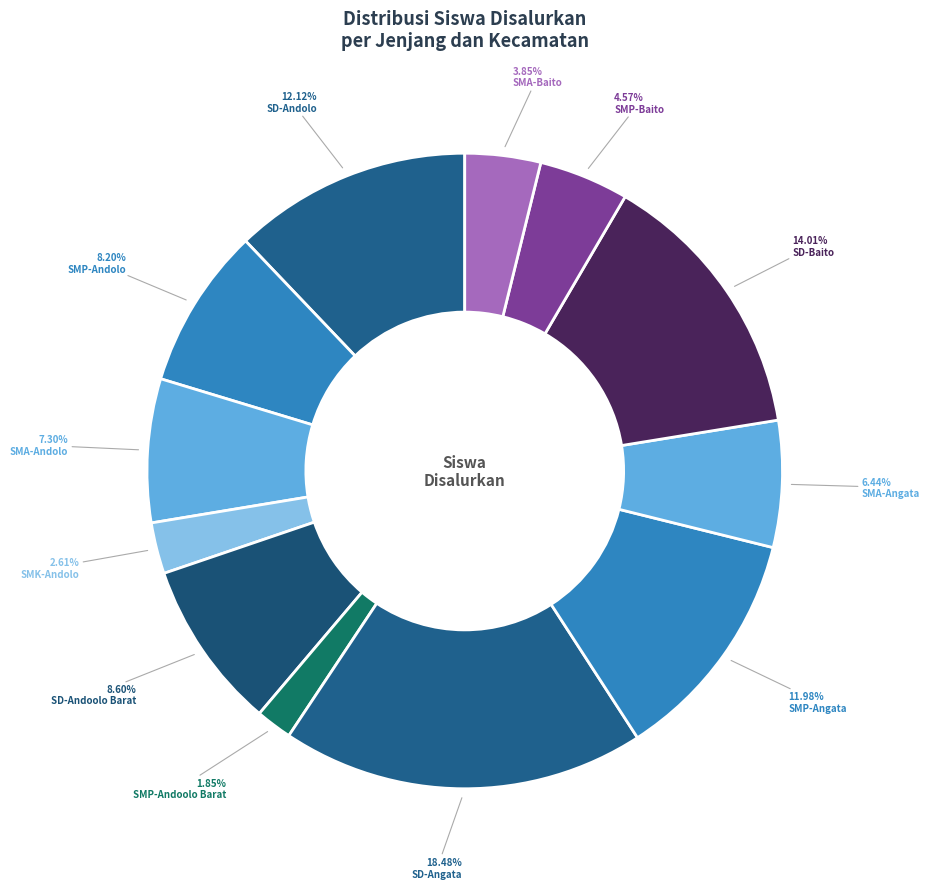

To the nearest percent, what is the average slice percentage?

8%